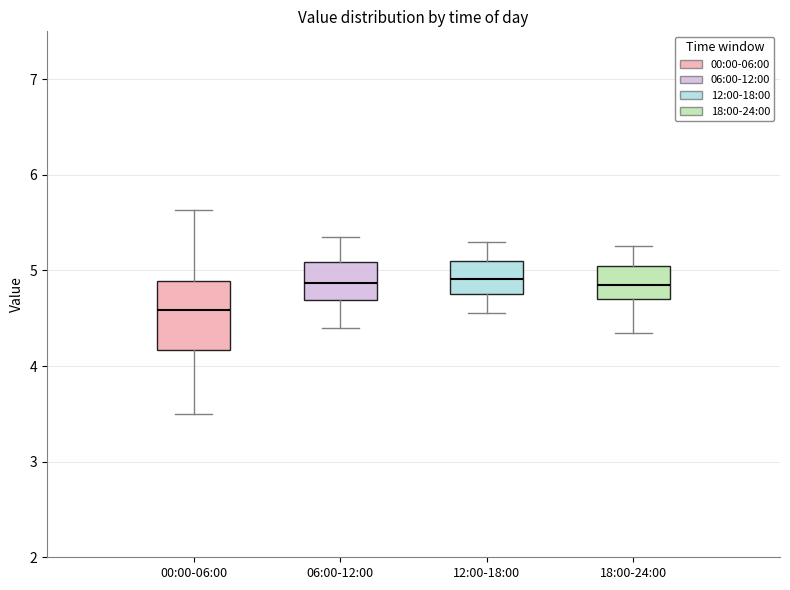

Reading left to right, read every box against the y-axis: the position of its median line, the range the box covers, and the ends of its whiskers. The values are not printed on the chart, so give them approximately, as read against the axis.

00:00-06:00: median 4.6, box 4.2 to 4.9, whiskers 3.5 to 5.6
06:00-12:00: median 4.9, box 4.7 to 5.1, whiskers 4.4 to 5.4
12:00-18:00: median 4.9, box 4.8 to 5.1, whiskers 4.6 to 5.3
18:00-24:00: median 4.9, box 4.7 to 5.1, whiskers 4.4 to 5.3